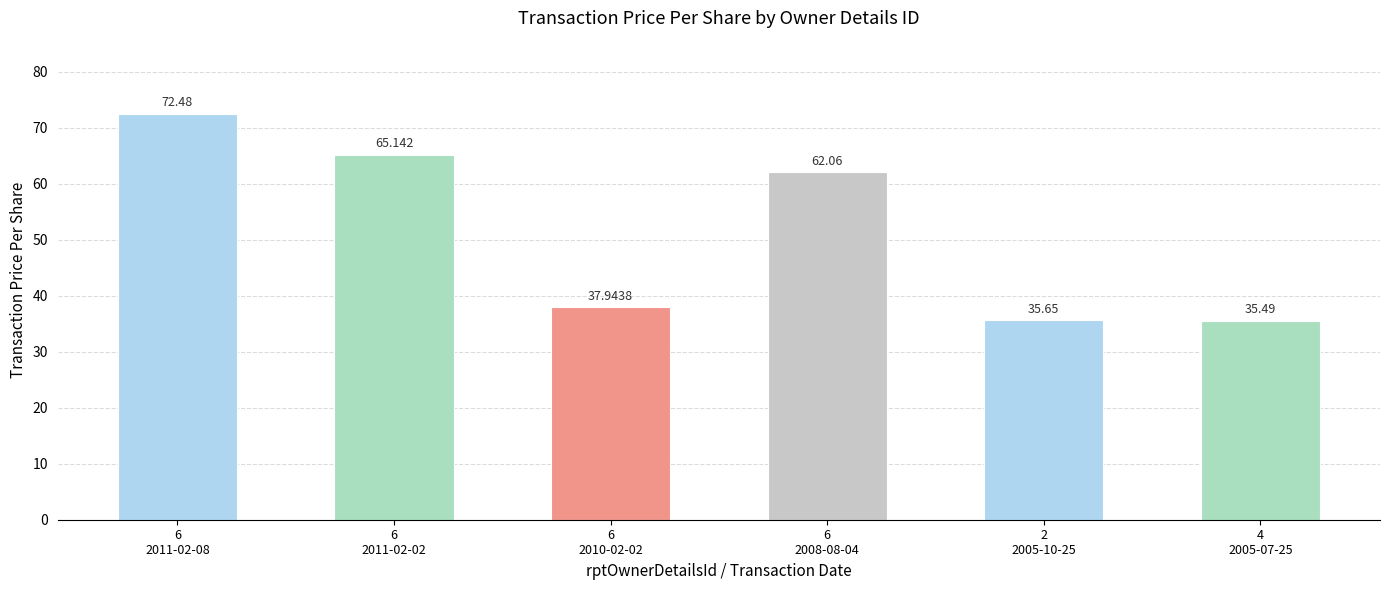

What is the label of the 3rd bar from the right?

6
2008-08-04